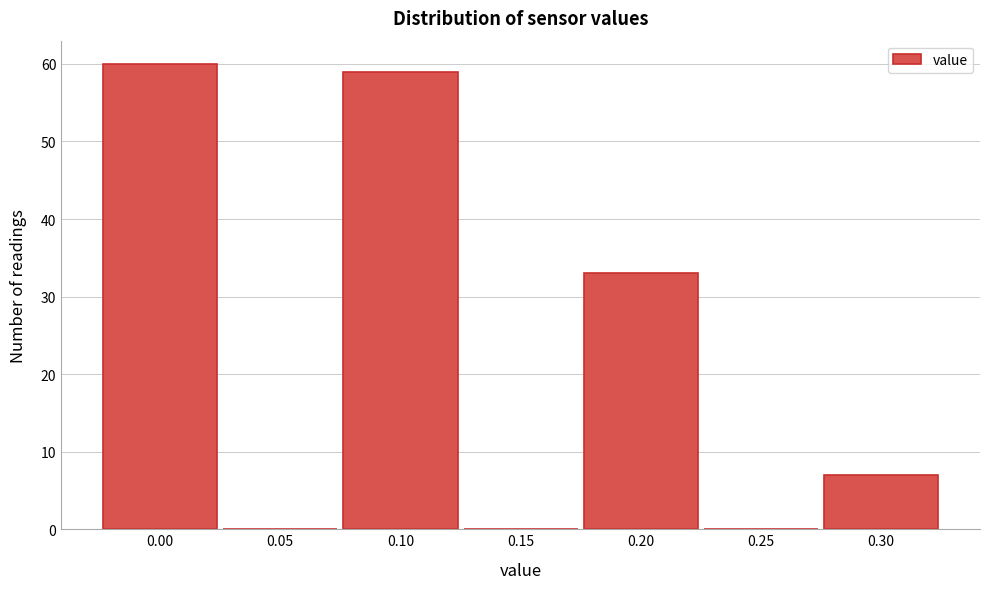

Reading left to right, transcribe all the data shown in this chart.

0.00=60	0.05=0	0.10=59	0.15=0	0.20=33	0.25=0	0.30=7